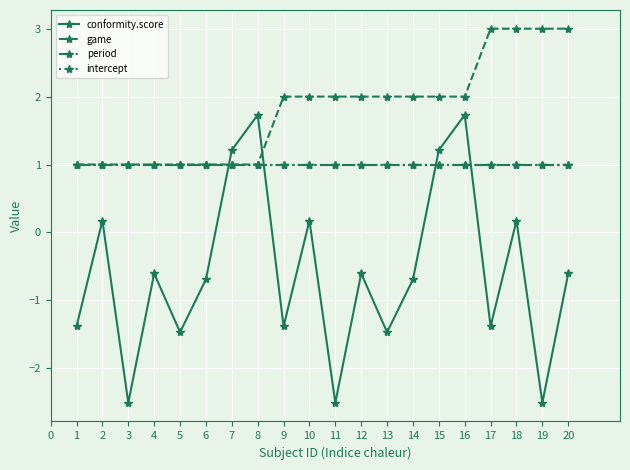

Is it true that game equals 1.8 at 3?

False